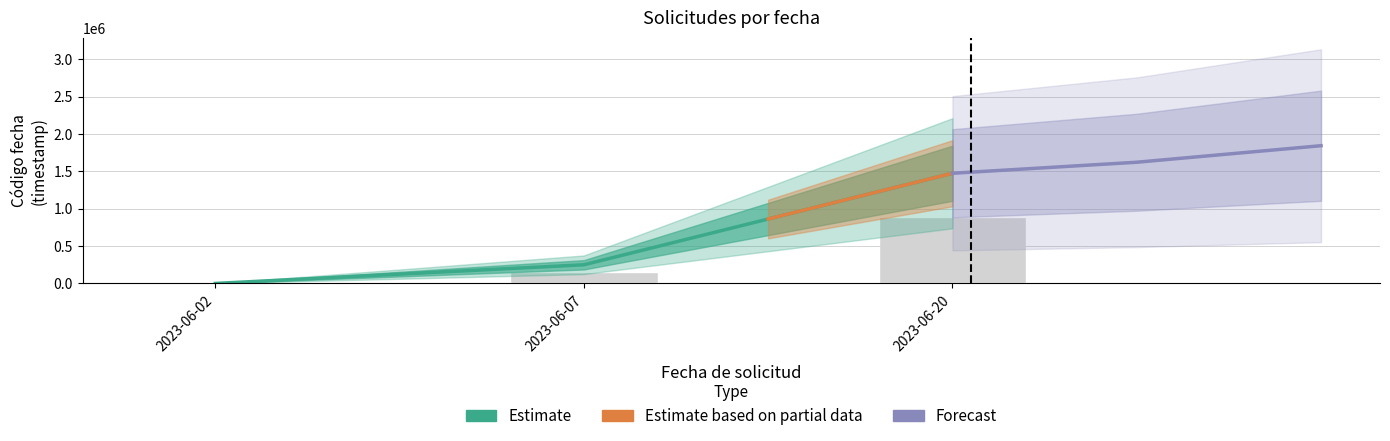

What is the average value?

1167675.2